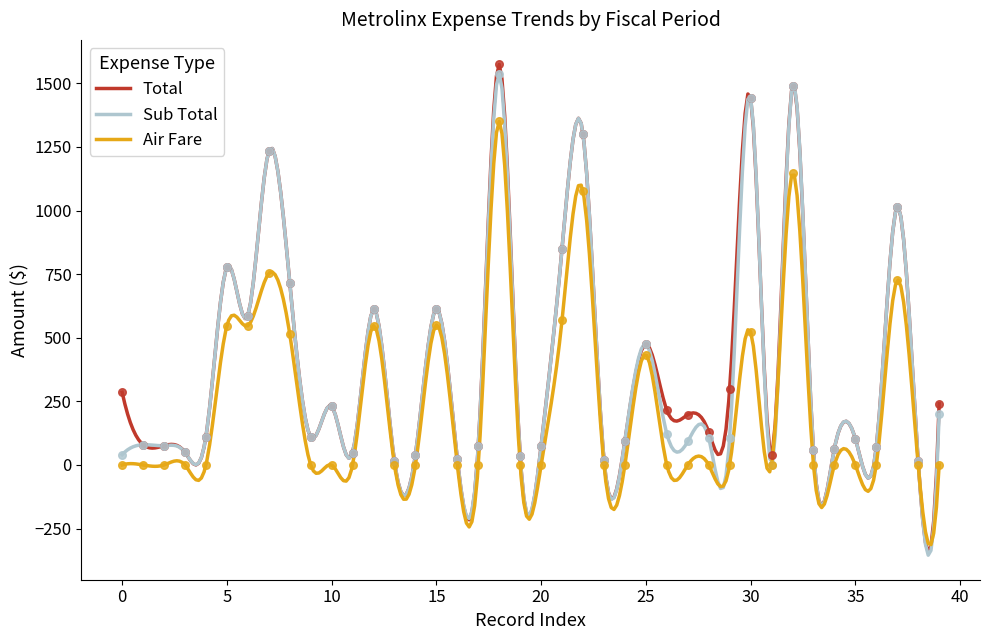

At which category is the sum across all series the highest?

10Q1-18